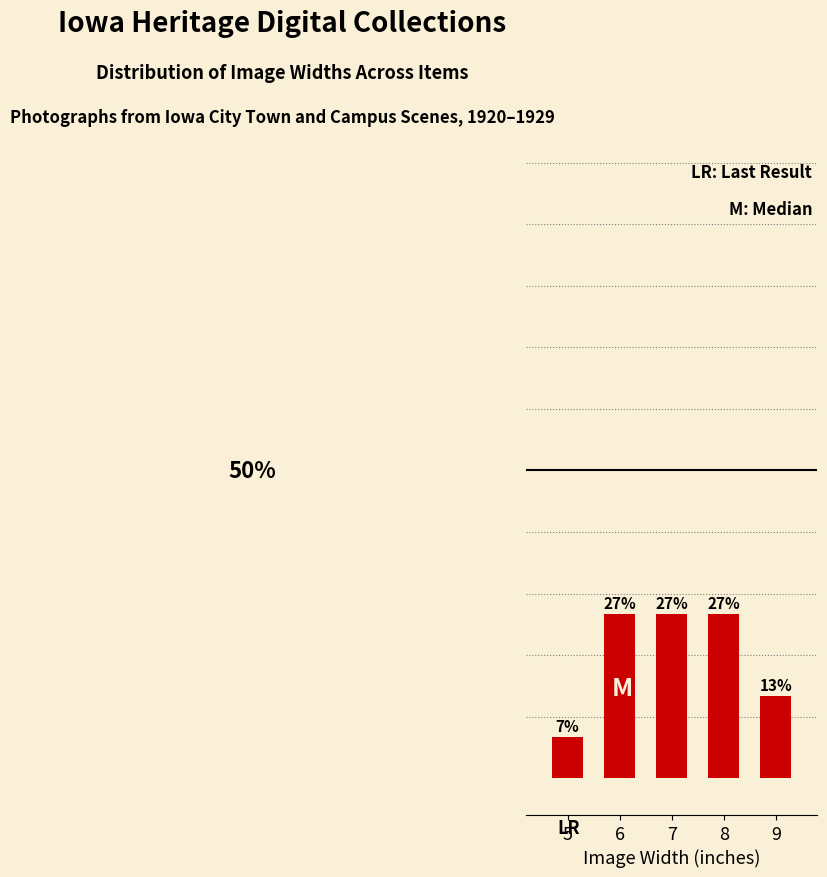

Rank the categories by value from highest to lowest.

6, 7, 8, 9, 5